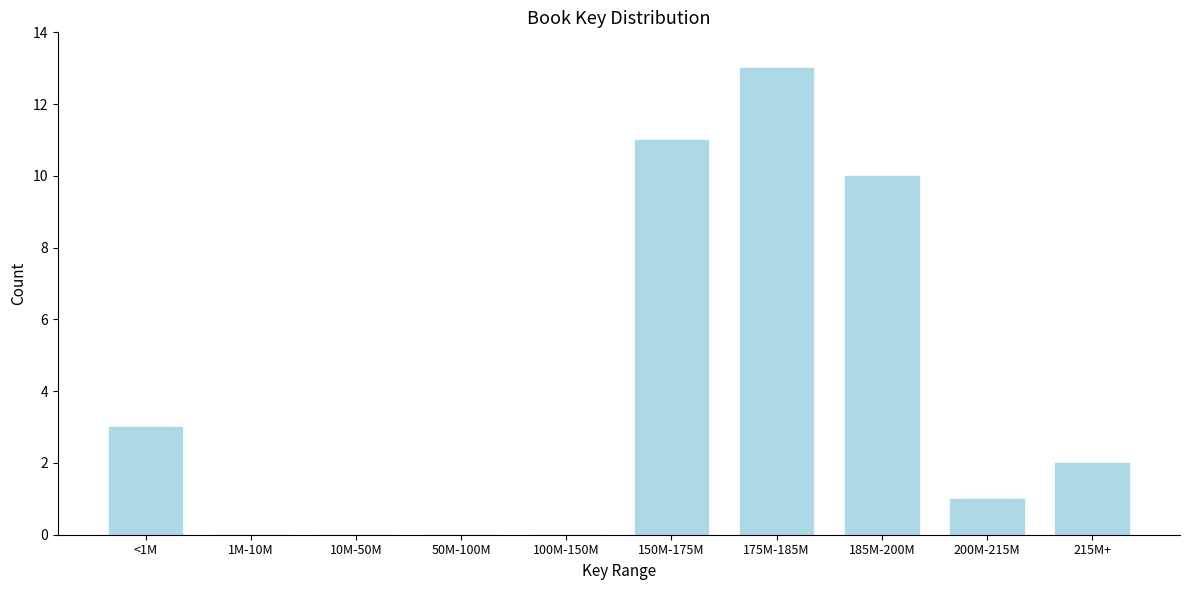

Reading left to right, what are all the values shown in this chart?

<1M=3	1M-10M=0	10M-50M=0	50M-100M=0	100M-150M=0	150M-175M=11	175M-185M=13	185M-200M=10	200M-215M=1	215M+=2